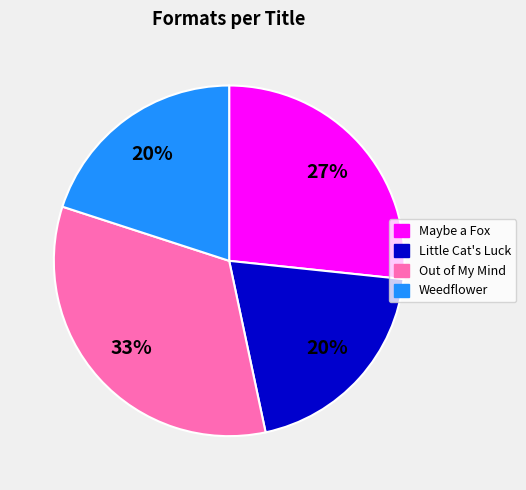

Do Little Cat's Luck and Out of My Mind together represent more than half of the pie?

Yes